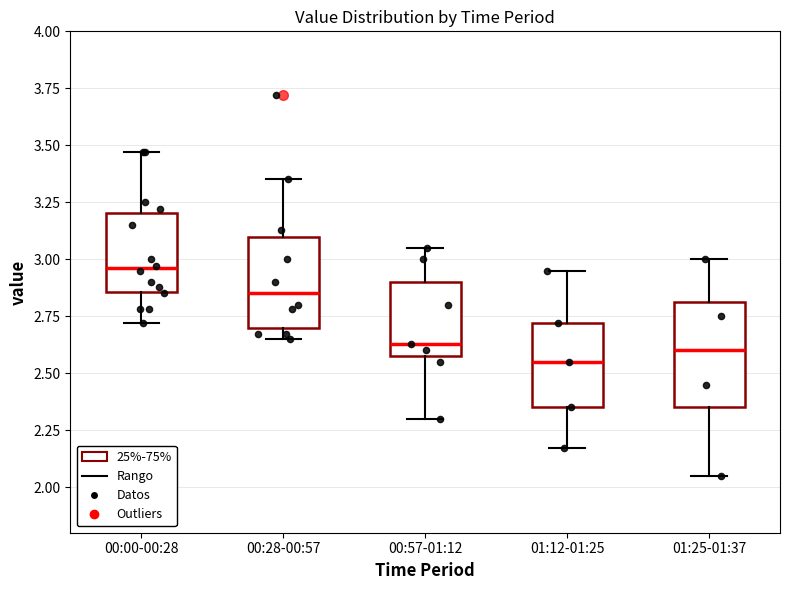

Which box's median line is the highest?

00:00-00:28